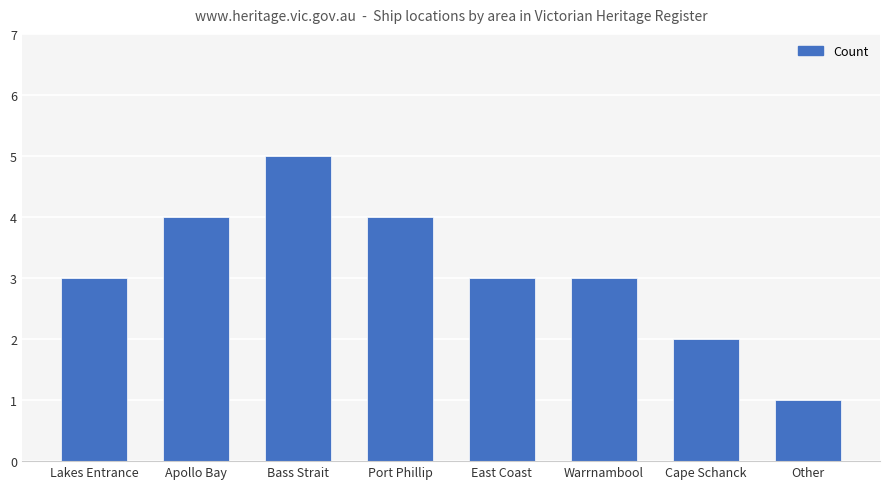

Which label corresponds to the largest value in the chart?

Bass Strait